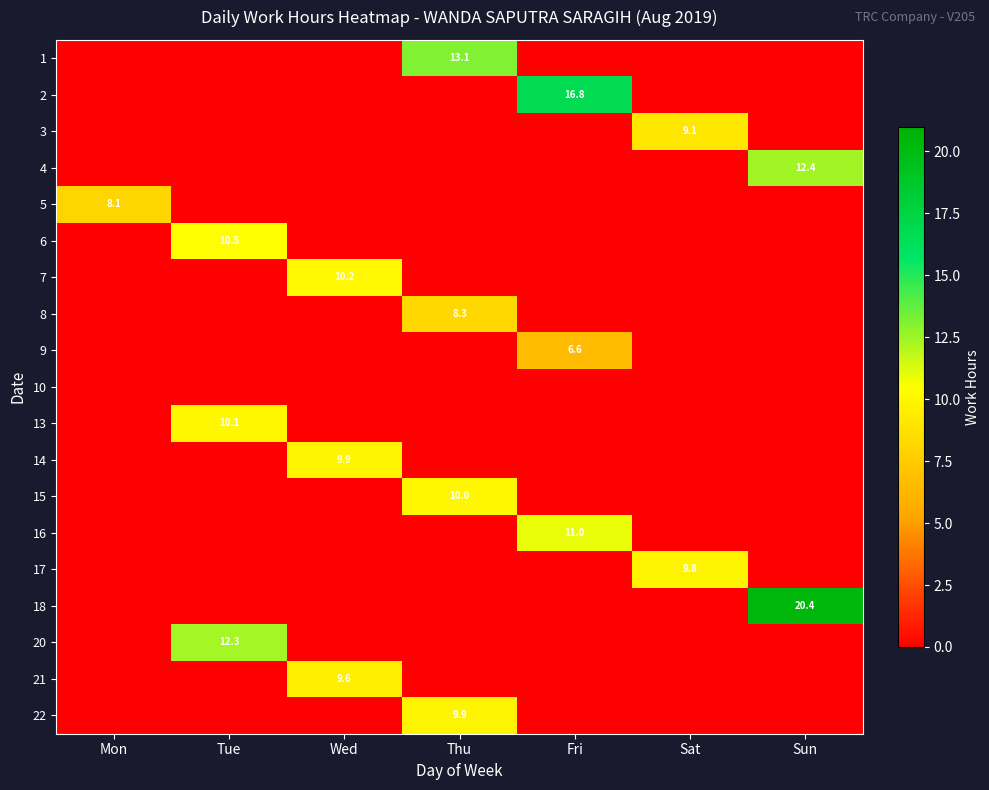

The 6 series shows 10.5 at Tue. True or false?

True